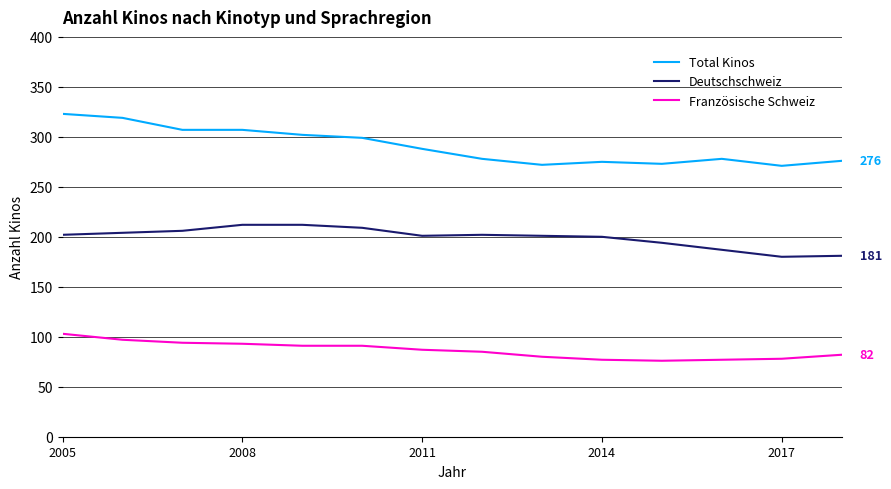

Which series has the widest spread of values?

Total Kinos